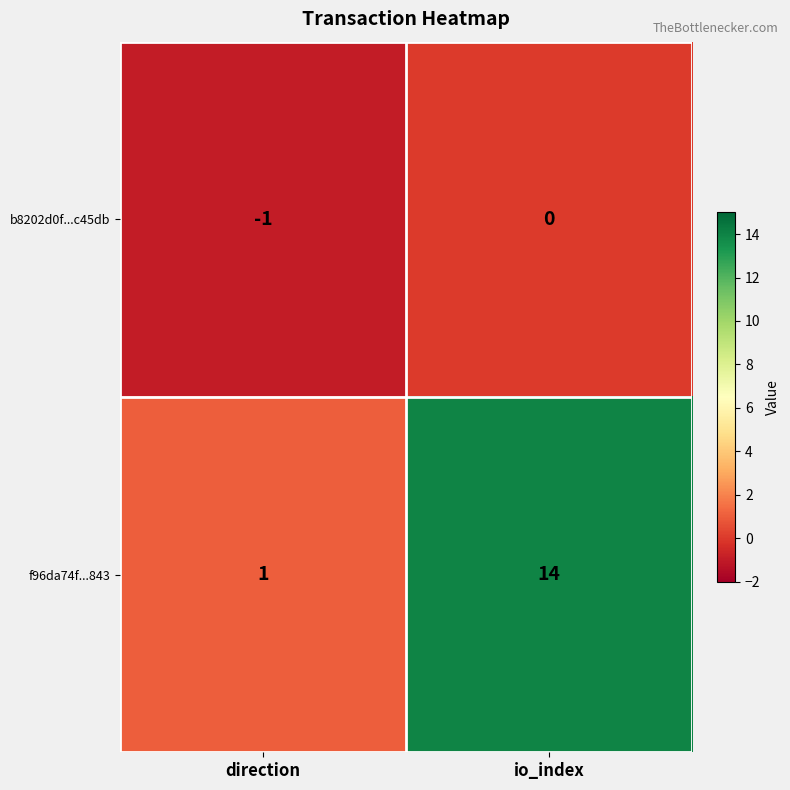

Which label corresponds to the smallest value in the chart?

direction